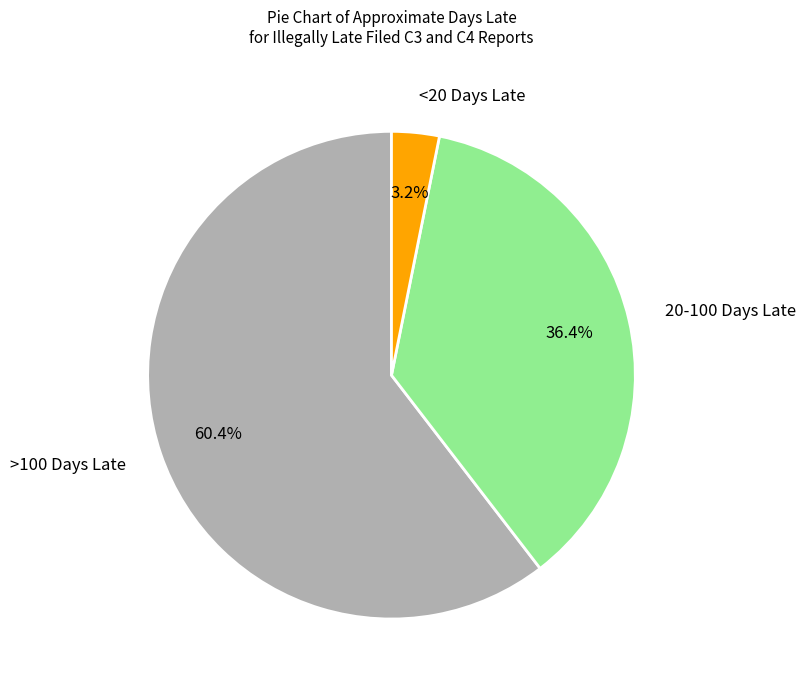

Which category has the smallest portion of the pie?

<20 Days Late